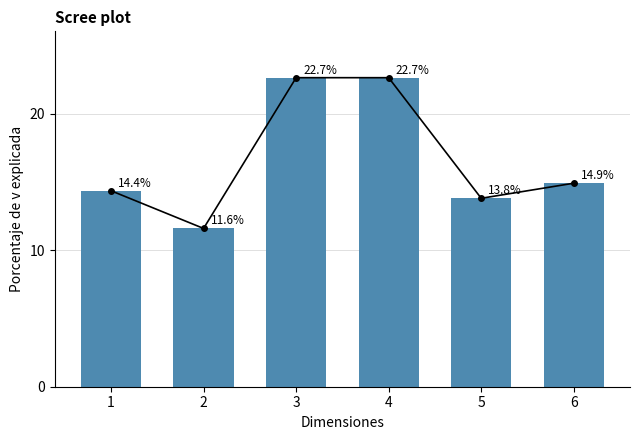

What is the value of the 5th bar from the left?

13.8